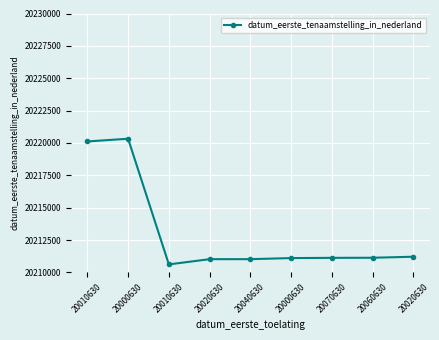

At which category does the chart reach its minimum across all series?

20010630